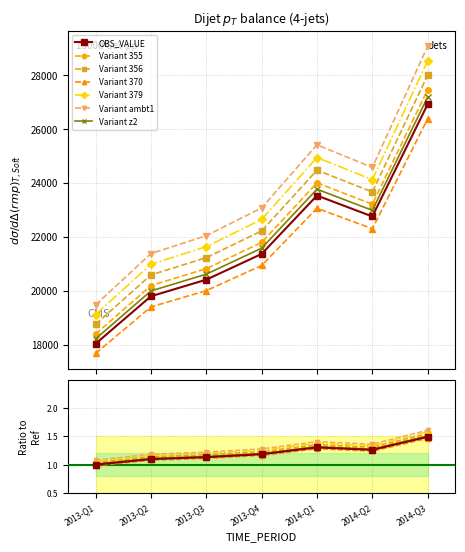

Between 2014-Q1 and 2013-Q4, which is larger?

2014-Q1